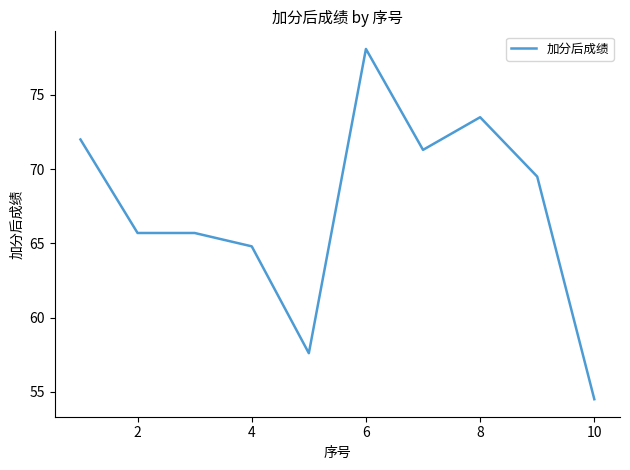

How many lines are shown in the chart?

1